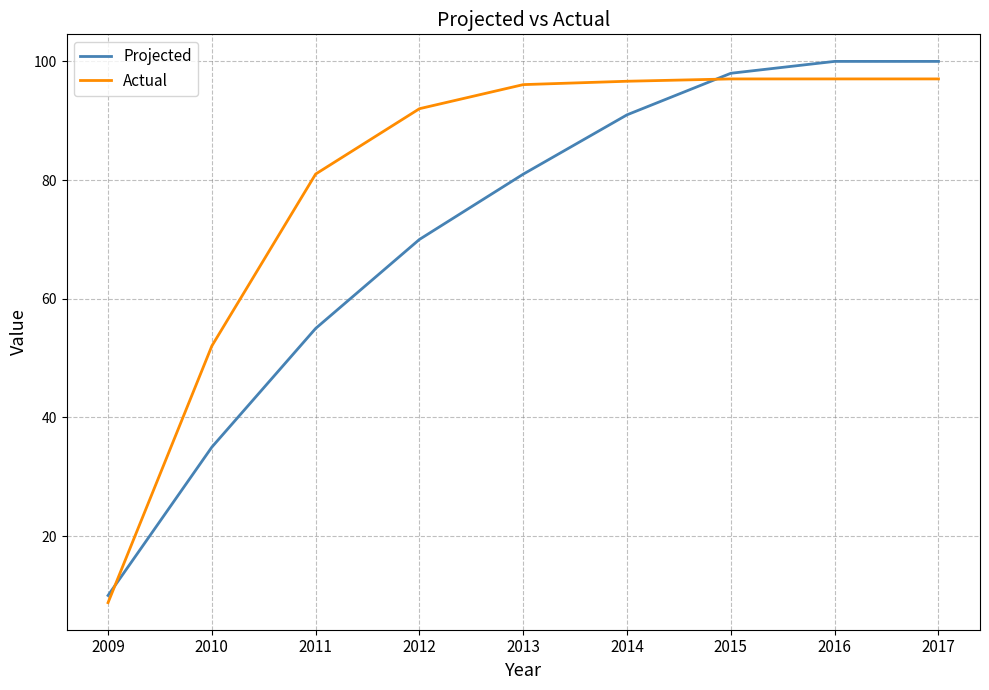

At 2016, list the series in order from largest to smallest.

Projected, Actual